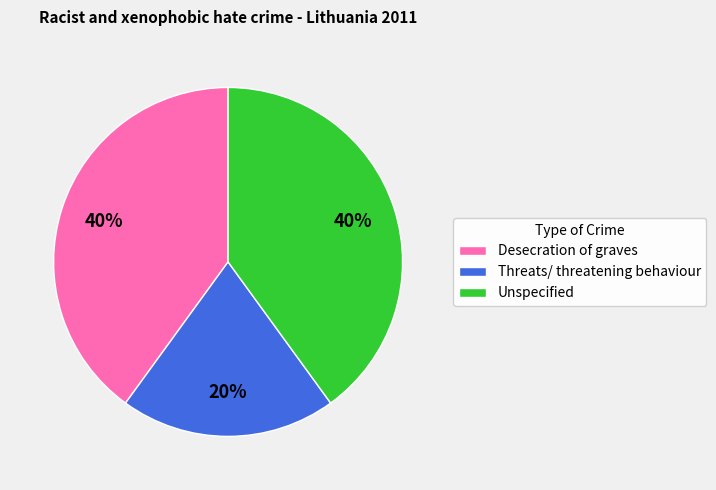

The Desecration of graves slice represents 40% of the pie. True or false?

True